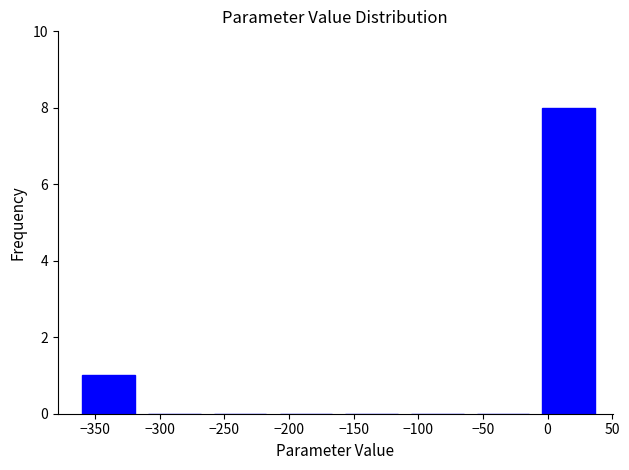

Reading left to right, list every bar in this chart as the range it spans on the x-axis followed by its height. Neither the bar edges nor the heights are printed on the chart, so give them approximately, as read against the axes.

-360 to -310: 1
-310 to -260: 0
-260 to -205: 0
-205 to -155: 0
-155 to -105: 0
-105 to -55: 0
-55 to -5: 0
-5 to 45: 8